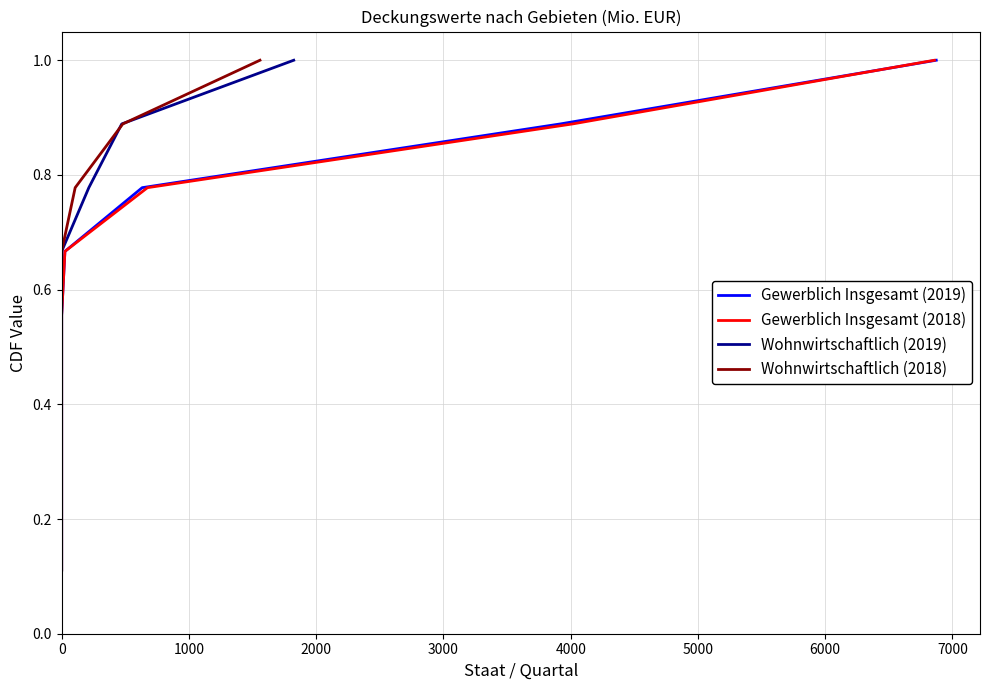

Which series has the largest total across all categories?

Gewerblich Insgesamt (2019)